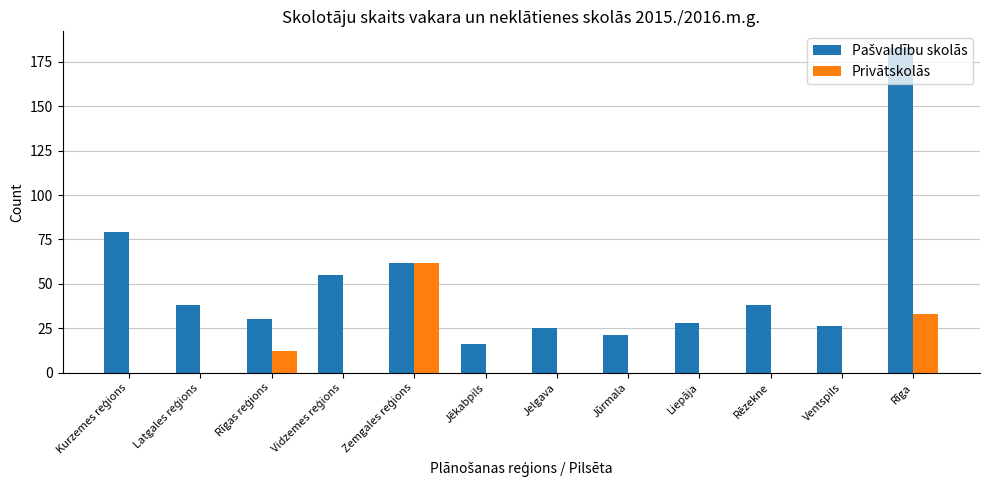

Which label corresponds to the largest value in the chart?

Rīga